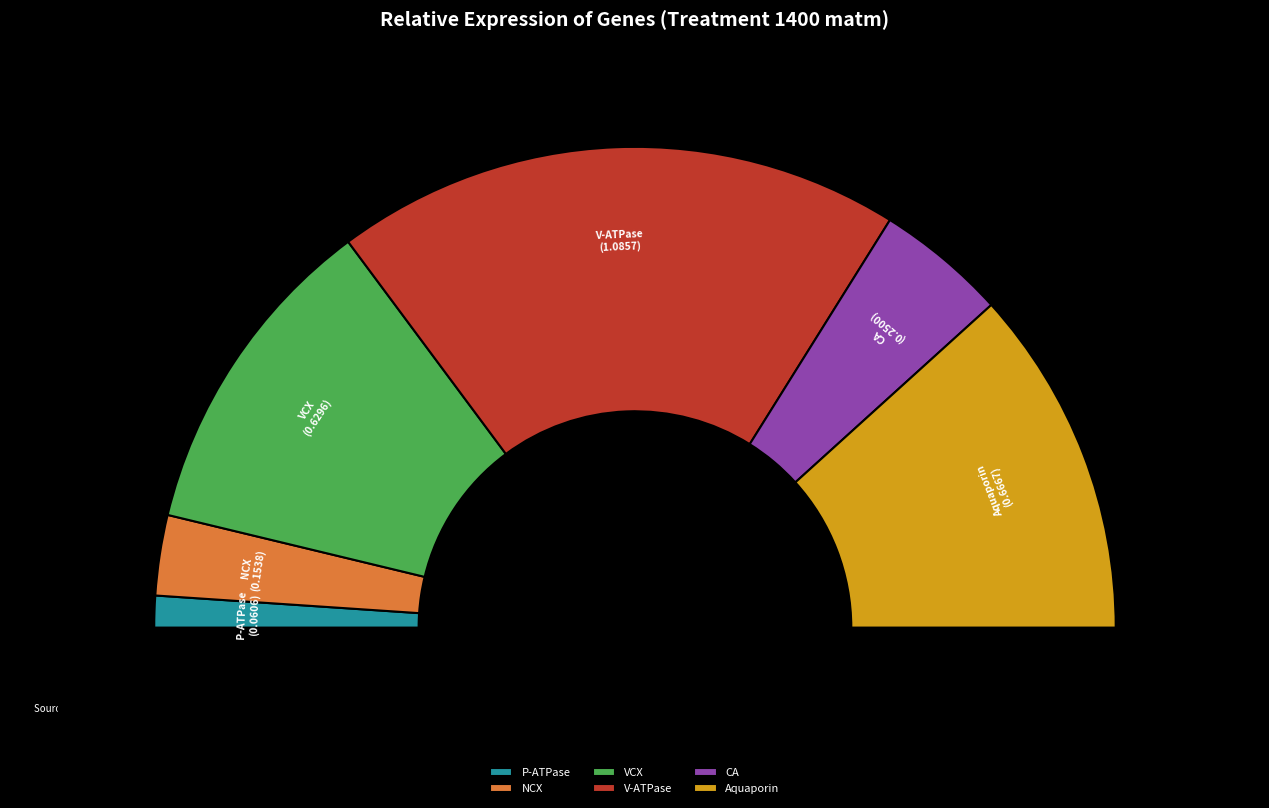

Which category has the smallest portion of the pie?

P-ATPase